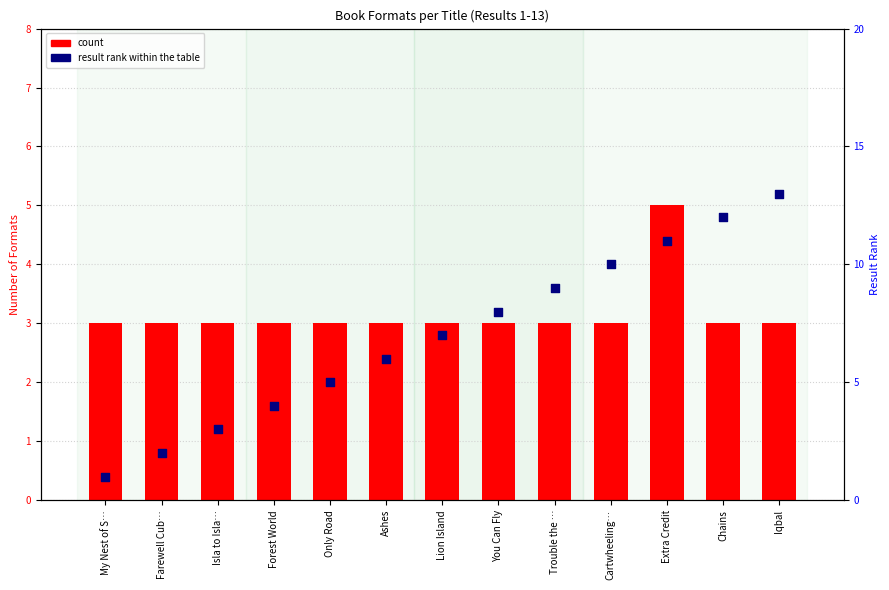

Which series has the largest total across all categories?

result rank